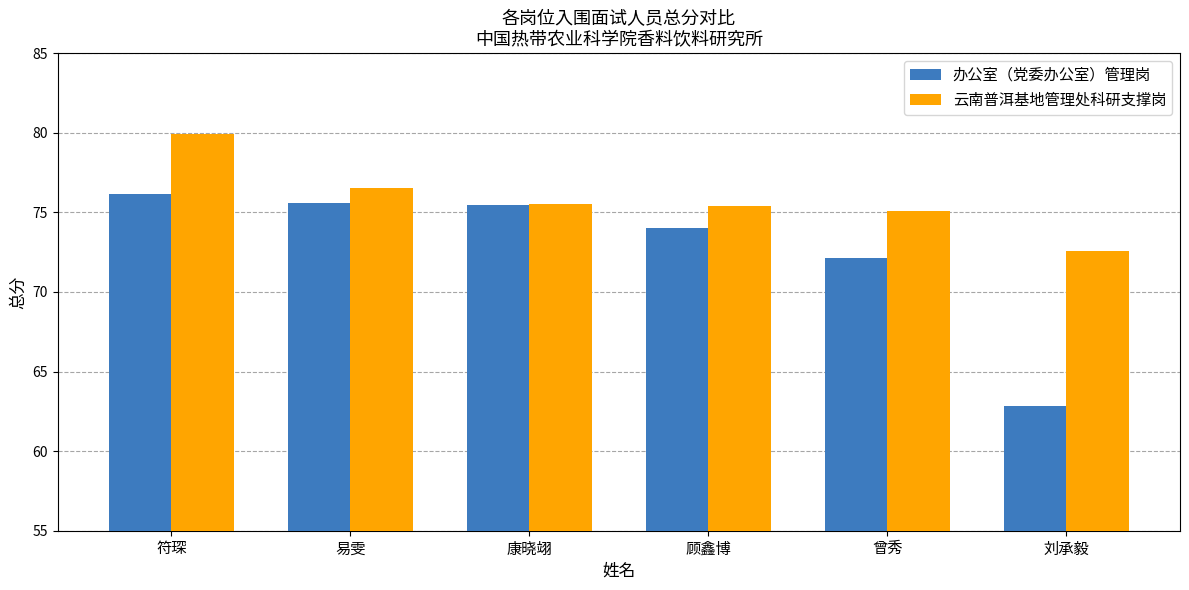

At 曾秀, list the series in order from smallest to largest.

办公室（党委办公室）管理岗, 云南普洱基地管理处科研支撑岗